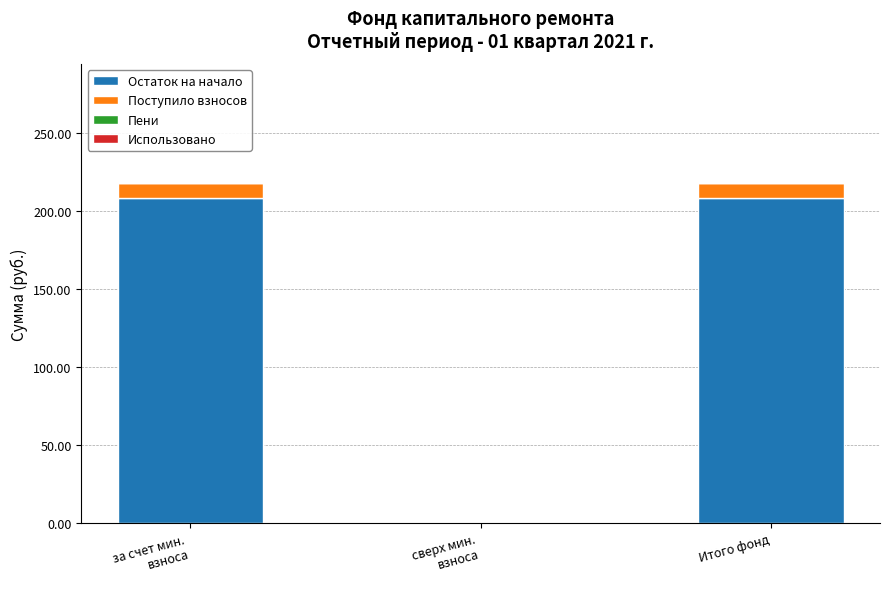

How many data points does each series have?

3